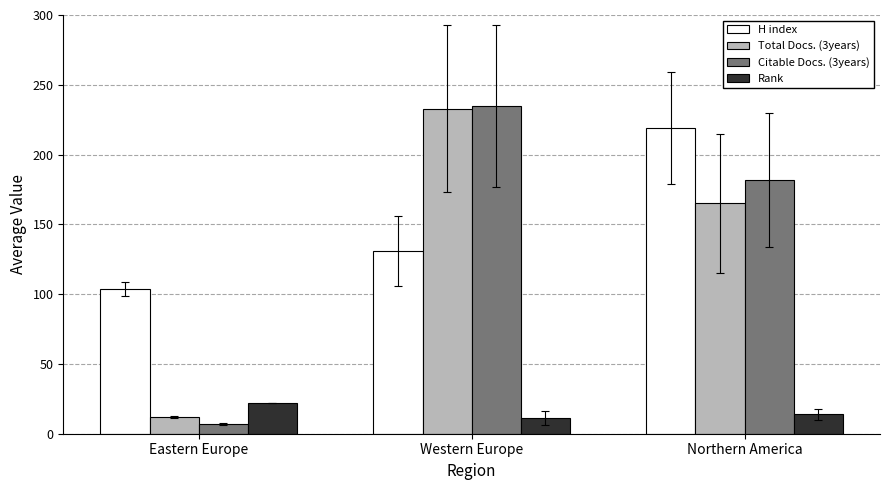

What is the minimum value for H index?

104